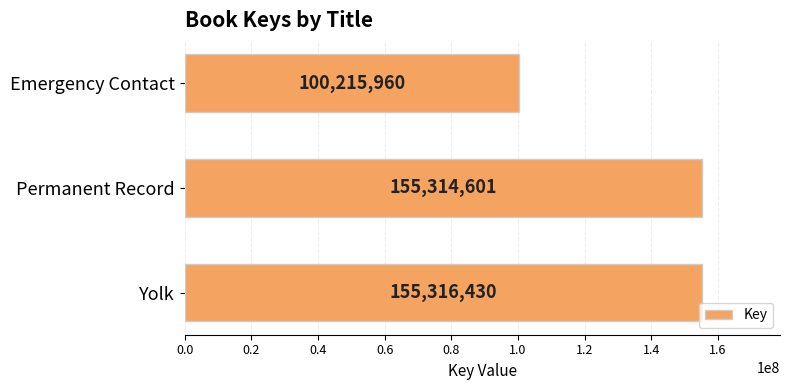

What is the difference between the maximum and second lowest values?

1829